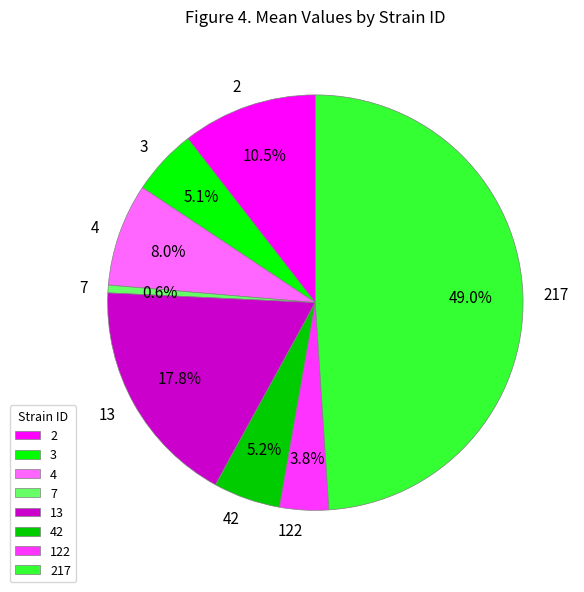

Which has a higher value, 2 or 42?

2